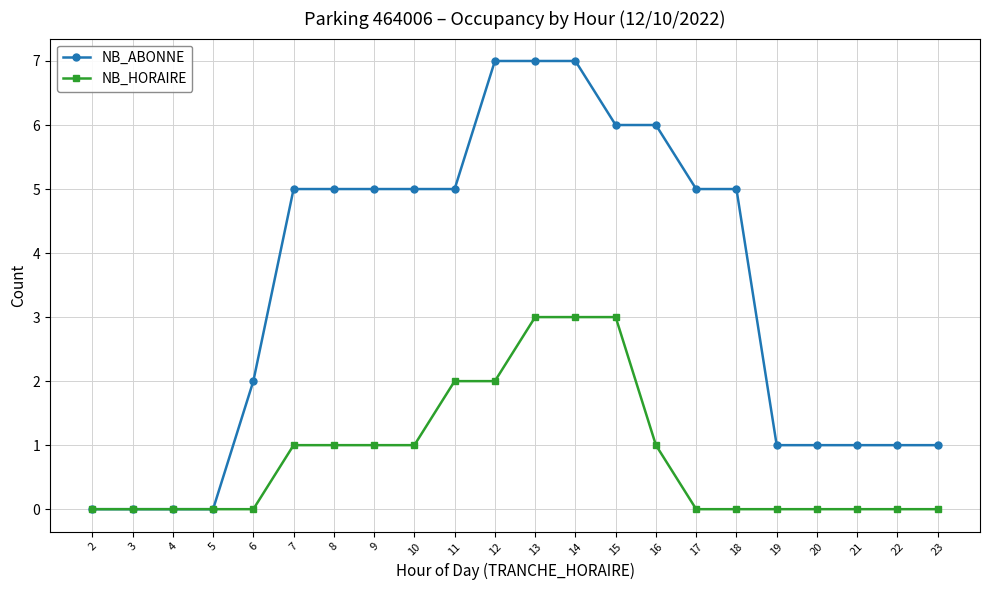

Count the number of data series in this chart.

2